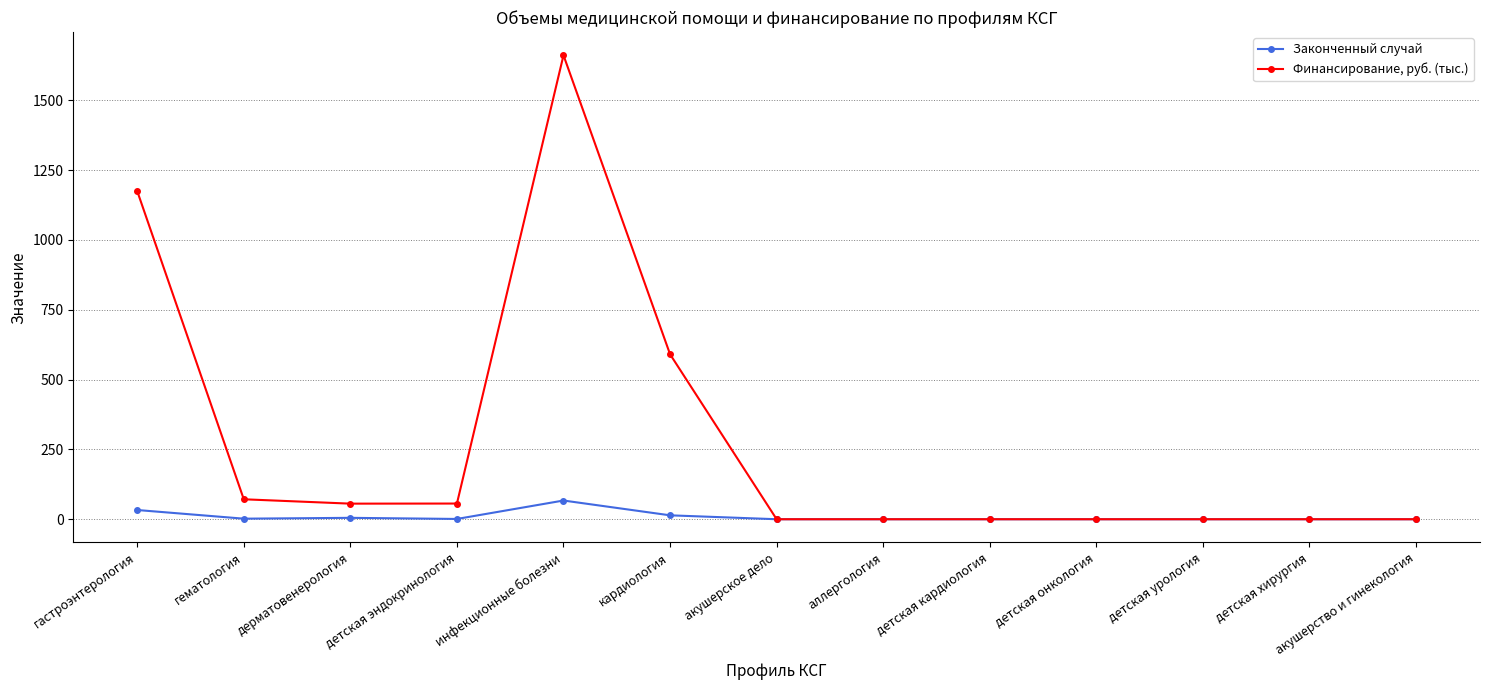

What is the greatest value displayed?

1661.3